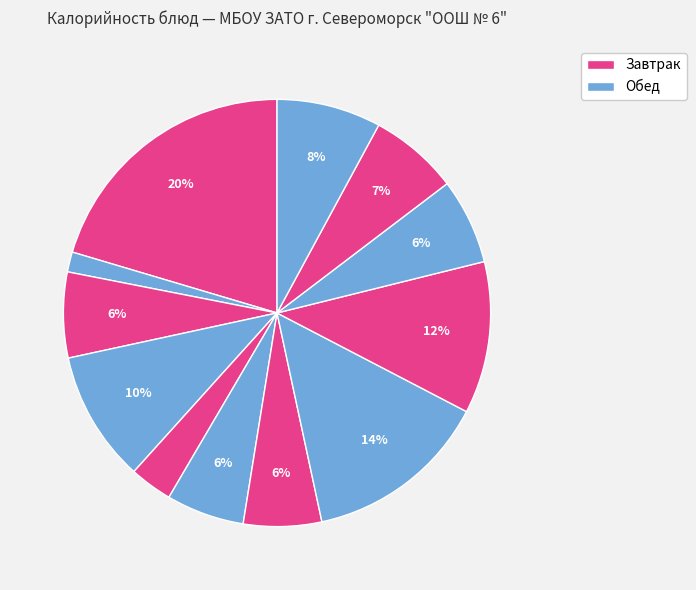

Count the number of slices in the pie.

12